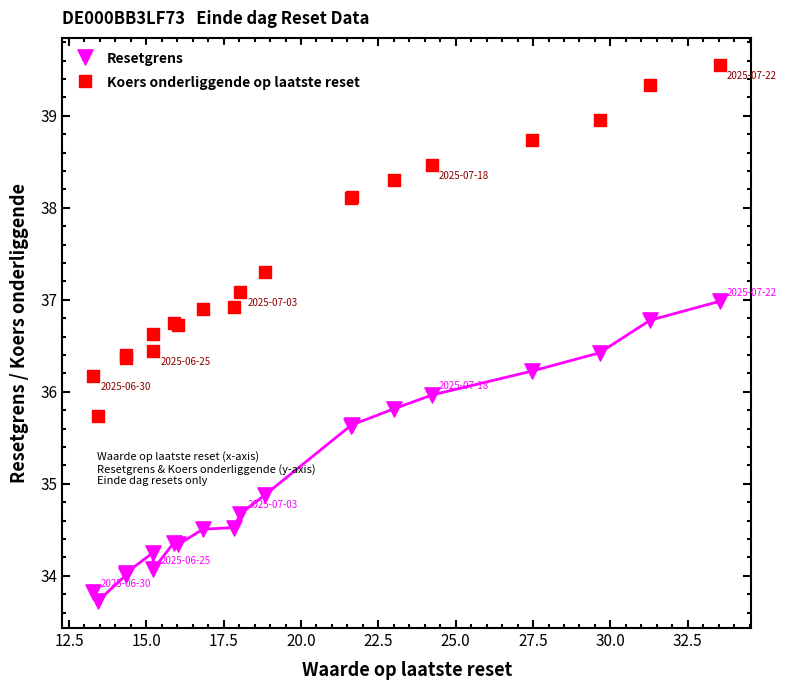

Which series contains the lowest Y value?

Resetgrens